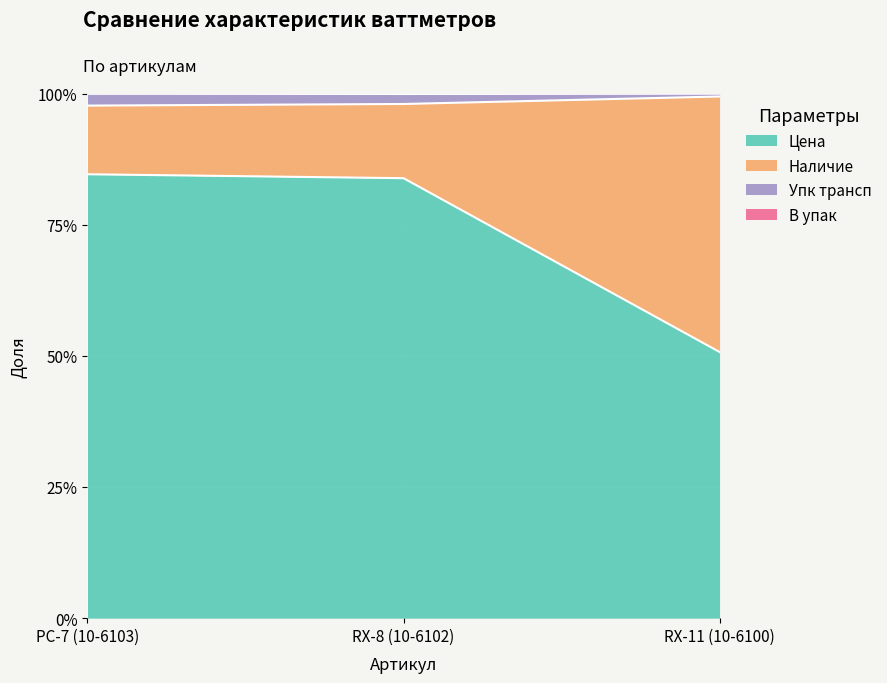

Does the chart display data point markers on the line(s)?

No